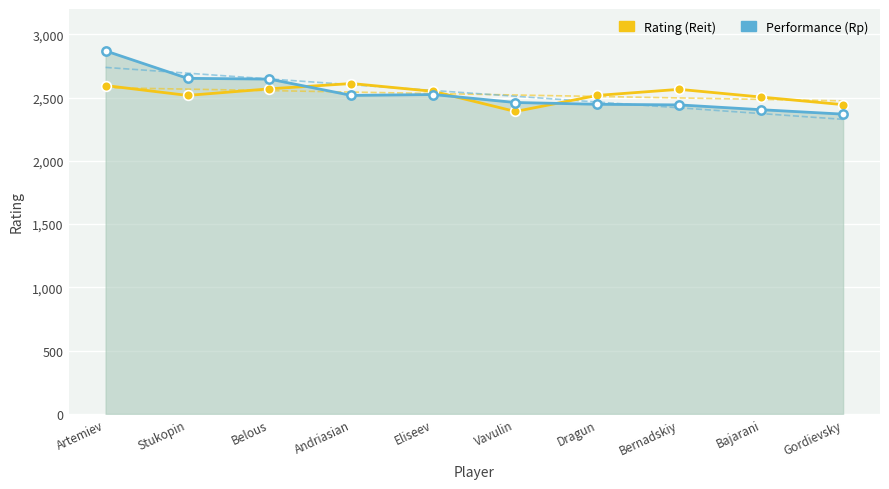

What position from the left is Belous?

3